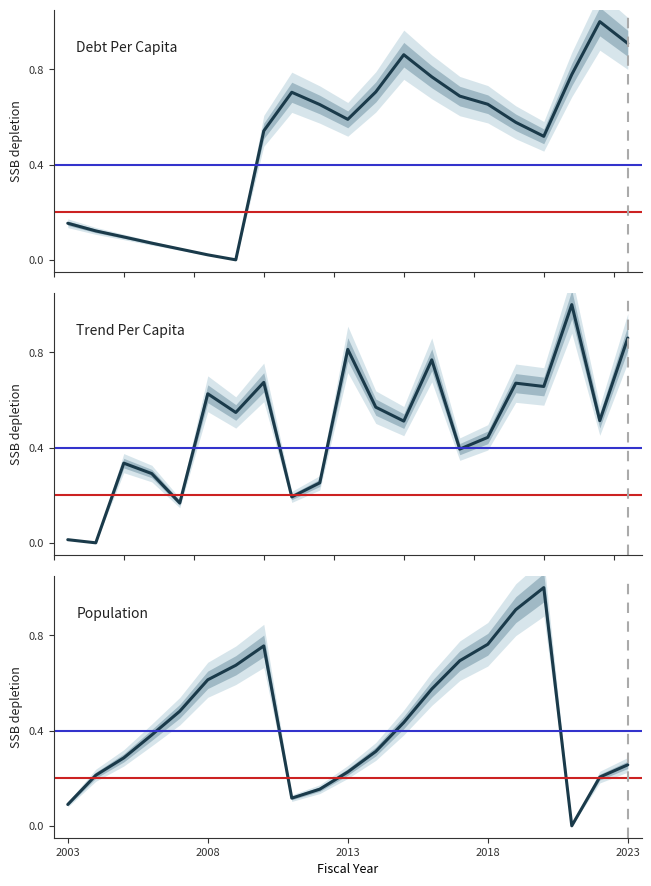

Is the value of Population at 2008 greater than the value of Debt Per Capita at 2003?

Yes